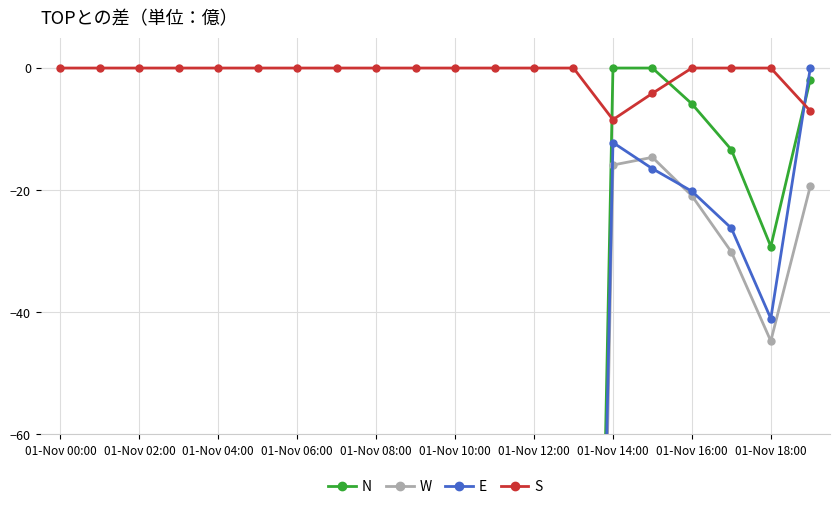

True or false: E and N intersect in this chart.

True